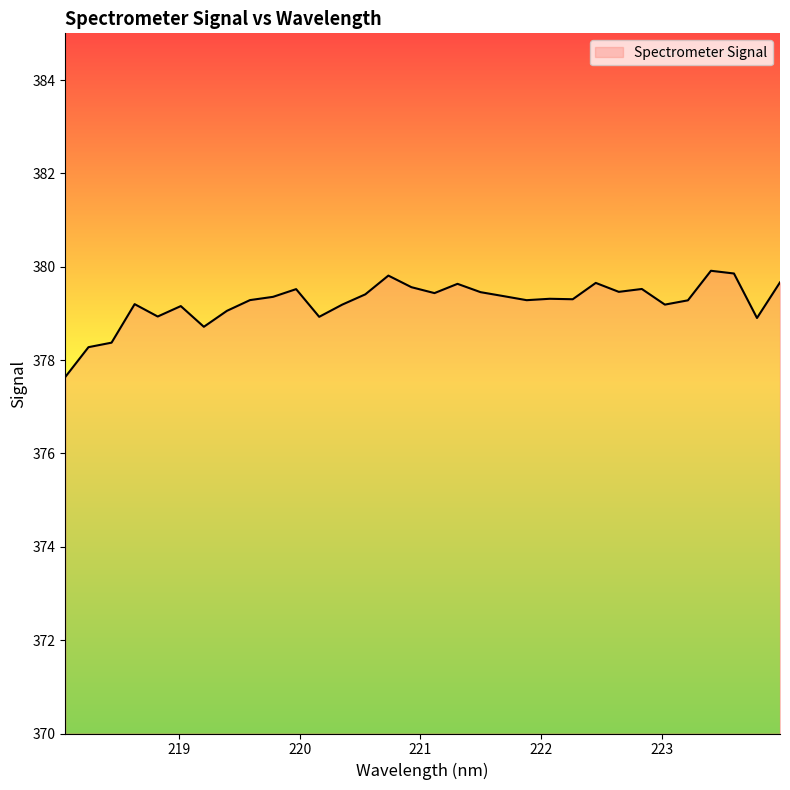

What is the smallest value displayed?

377.6